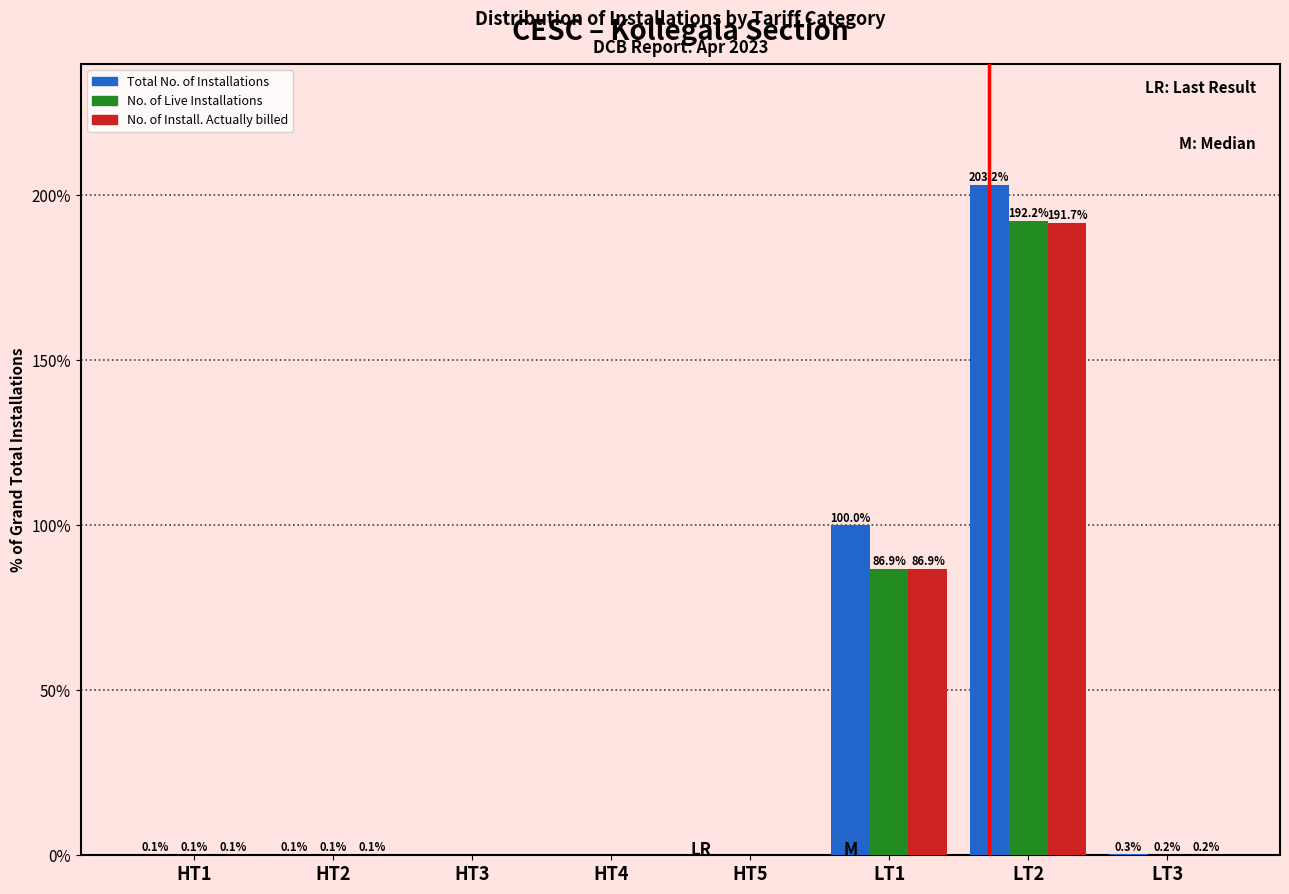

At which label is Total No. of Installations closest to 101?

LT1